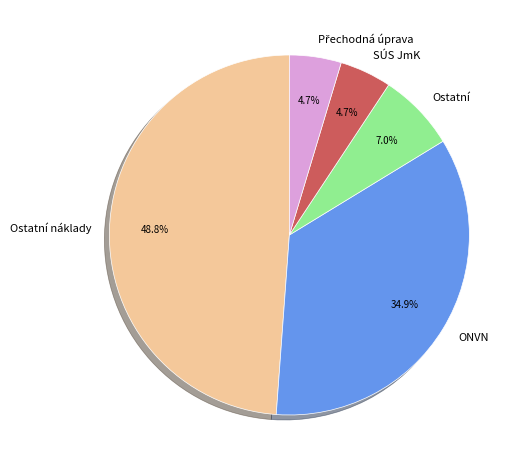

Is there a majority slice in this chart?

No